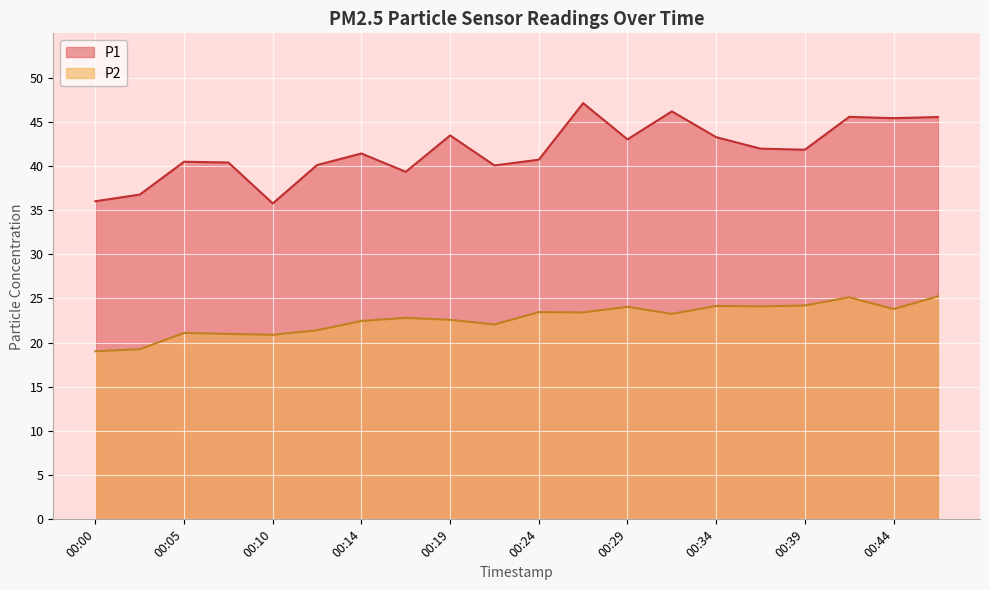

Reading right to left, what are all the values shown in this chart?

P1: 00:46=45.5	00:44=45.4	00:42=45.5	00:39=41.8	00:37=42.0	00:34=43.2	00:32=46.2	00:29=43.0	00:27=47.1	00:24=40.7	00:22=40.0	00:19=43.5	00:17=39.3	00:14=41.4	00:12=40.1	00:10=35.8	00:07=40.4	00:05=40.5	00:02=36.8	00:00=36.0
P2: 00:46=25.2	00:44=23.8	00:42=25.1	00:39=24.2	00:37=24.1	00:34=24.1	00:32=23.2	00:29=24.1	00:27=23.4	00:24=23.4	00:22=22.1	00:19=22.6	00:17=22.8	00:14=22.4	00:12=21.4	00:10=20.9	00:07=21.0	00:05=21.1	00:02=19.2	00:00=19.0